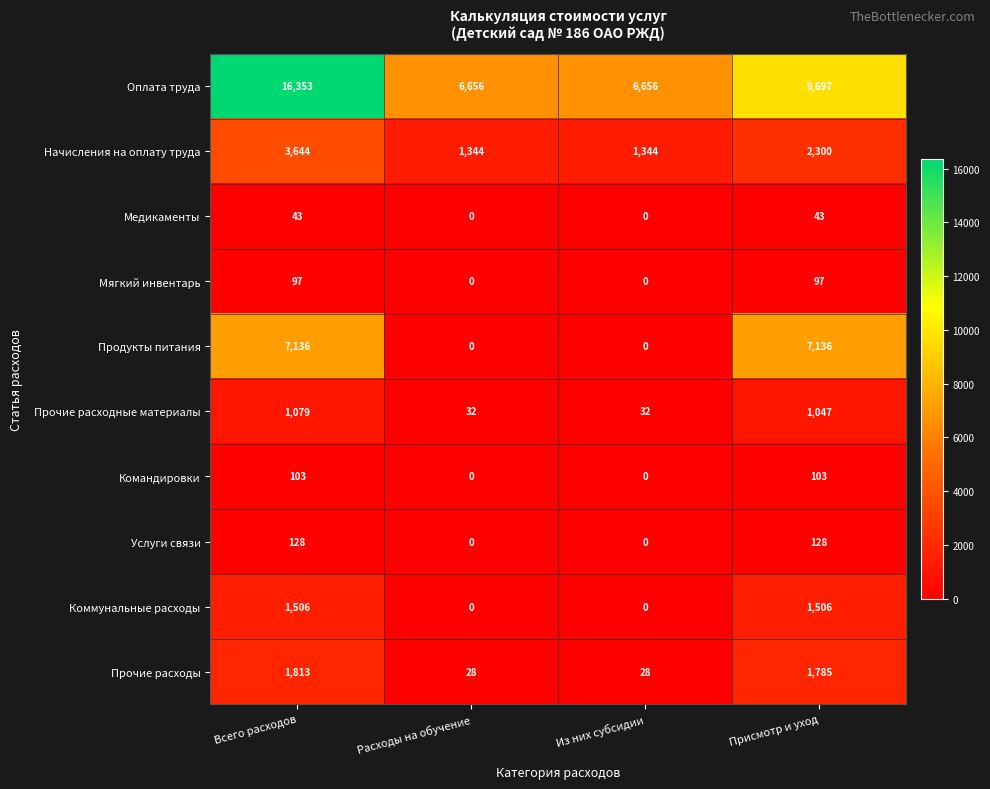

How many values in the Мягкий инвентарь series are below 97?

2